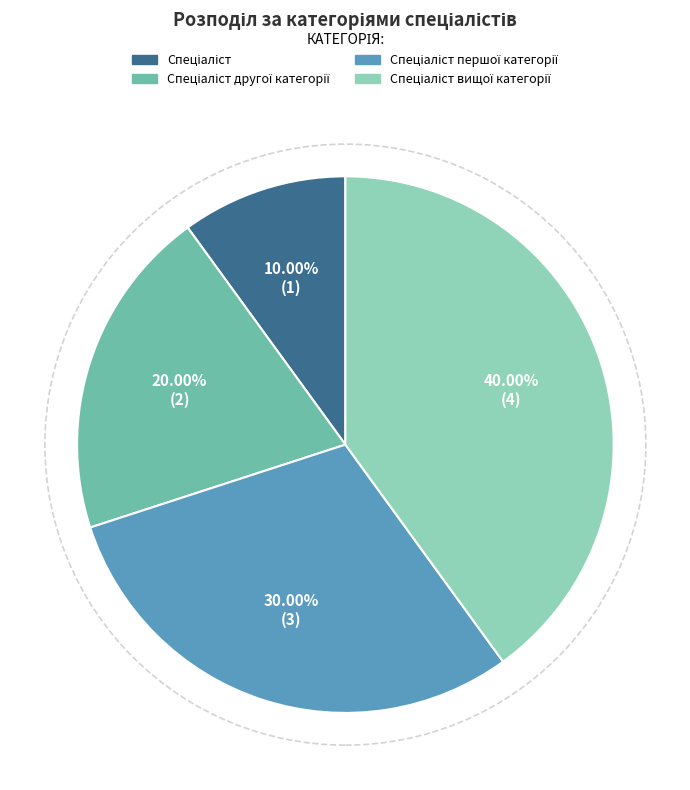

Does any single category account for the majority?

No